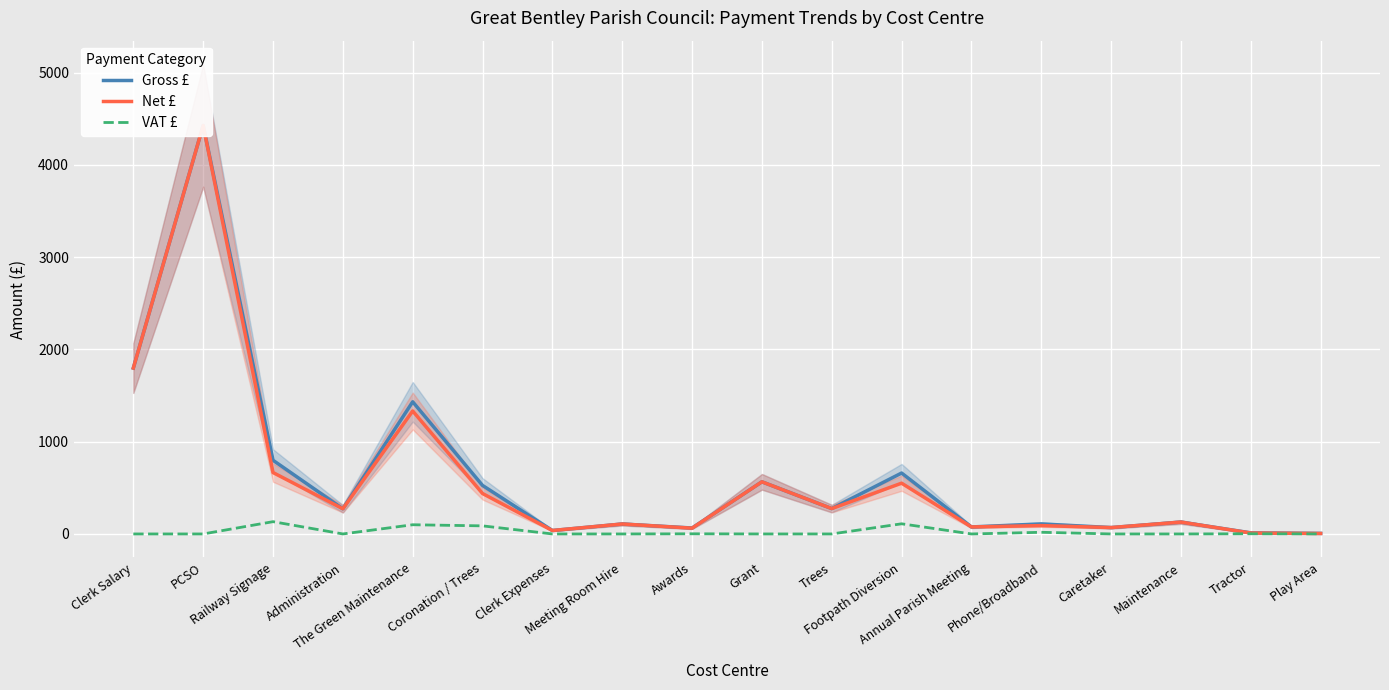

What is the value of the Gross £ point at the 17th from the left?

12.0